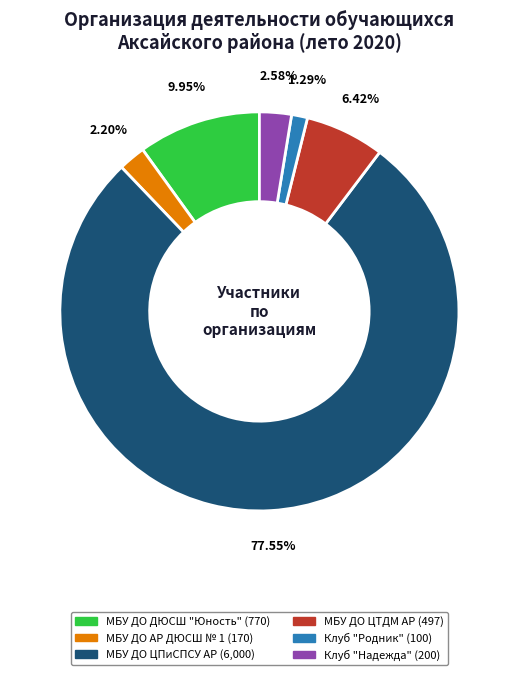

What is the smallest slice in the pie chart?

Клуб "Родник"